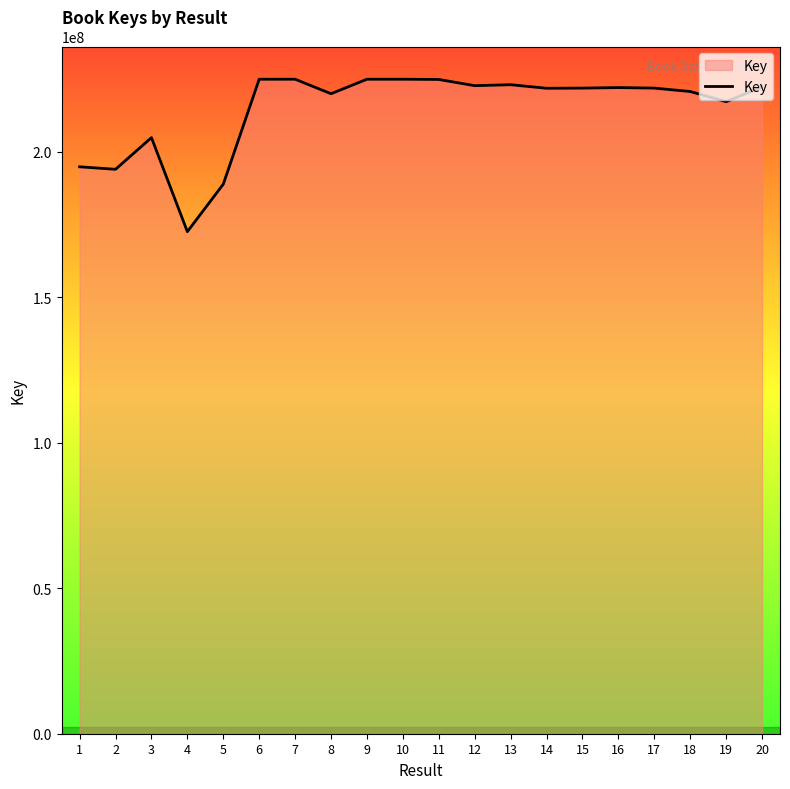

The chart shows a value of 323035060 at 5. True or false?

False